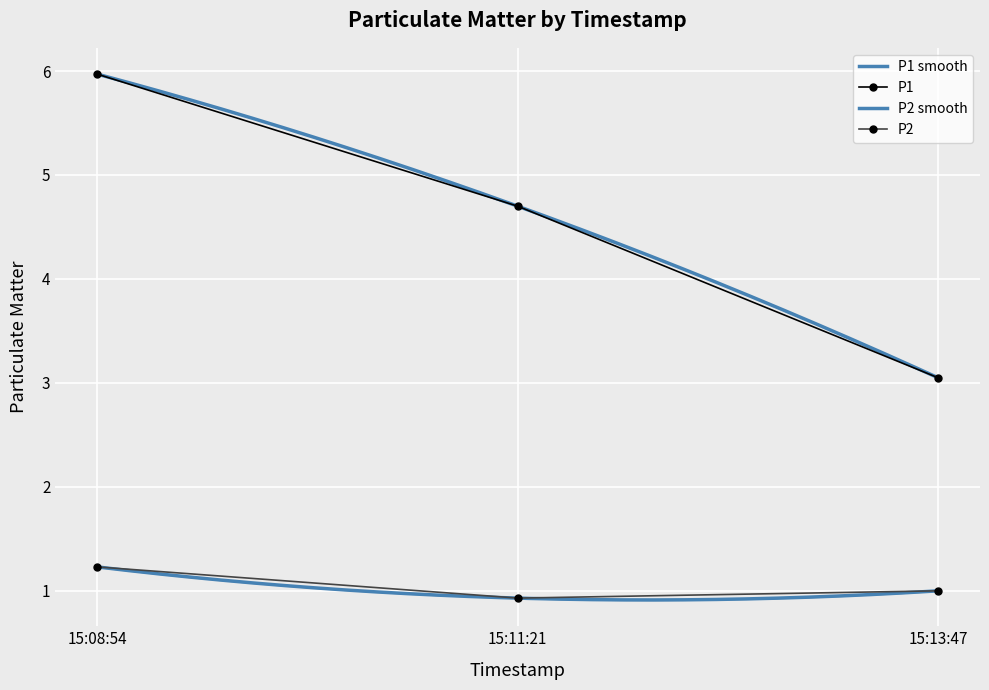

Rank the categories by P1 value from highest to lowest.

15:08:54, 15:11:21, 15:13:47